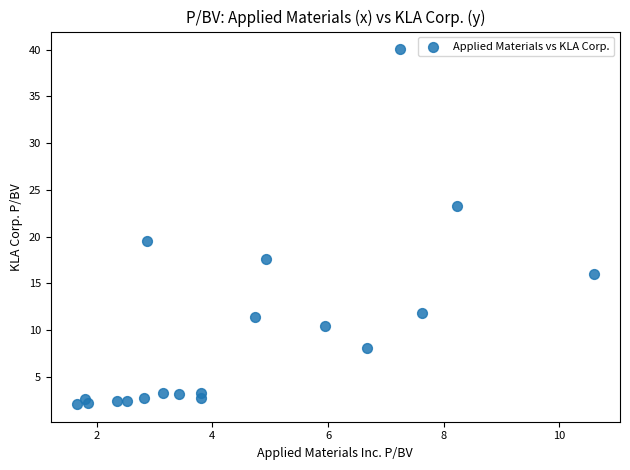

What is the range of Y values (max minus min)?

37.9